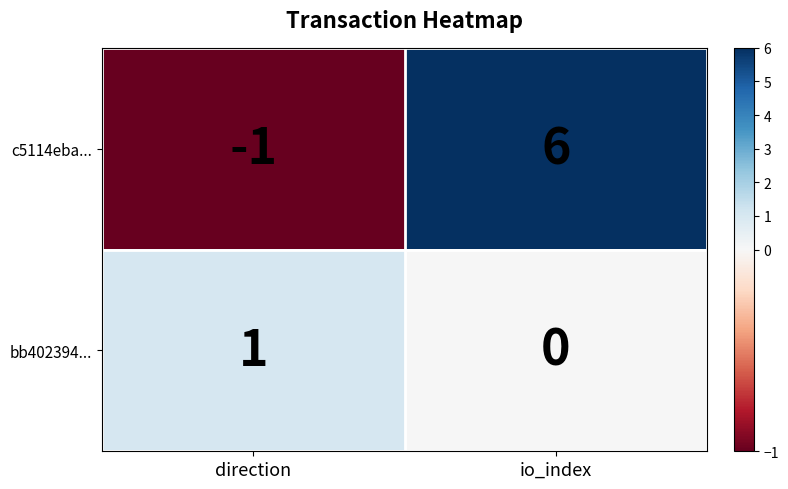

Reading left to right, list all the values displayed in this chart.

c5114eba...: -1	6
bb402394...: 1	0